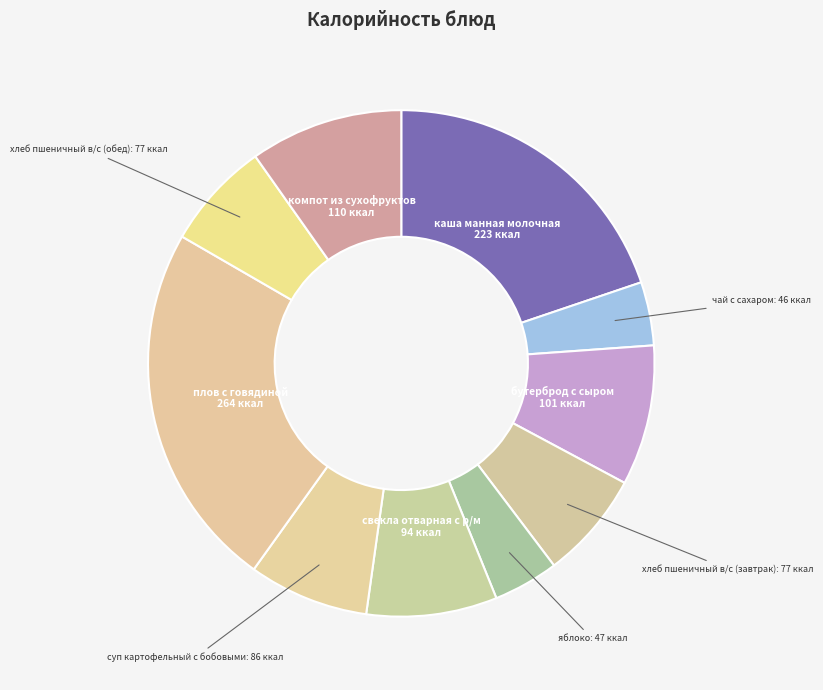

Approximately how many times larger is the value at суп картофельный с бобовыми compared to яблоко?

1.8